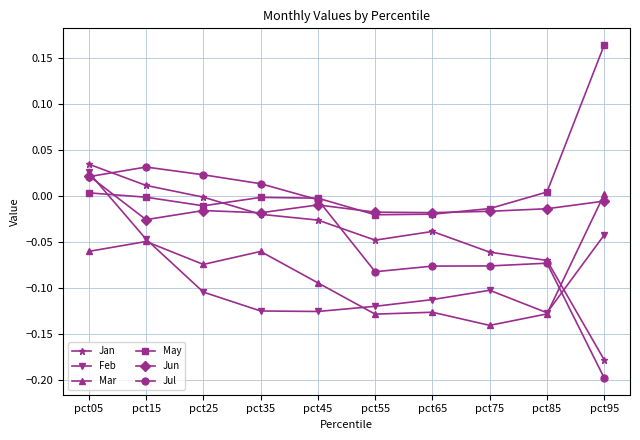

Is it true that Feb equals -0.1 at pct85?

True